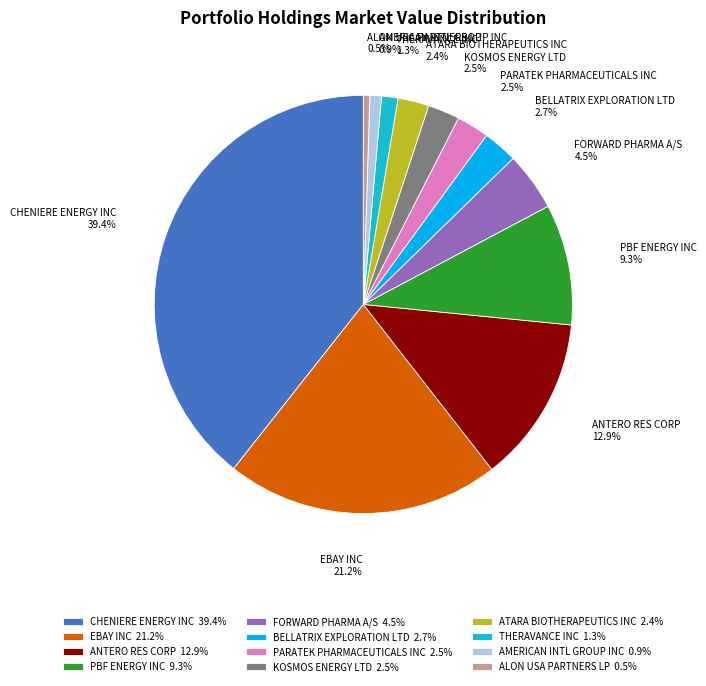

Is it true that EBAY INC is 21% of the pie?

True